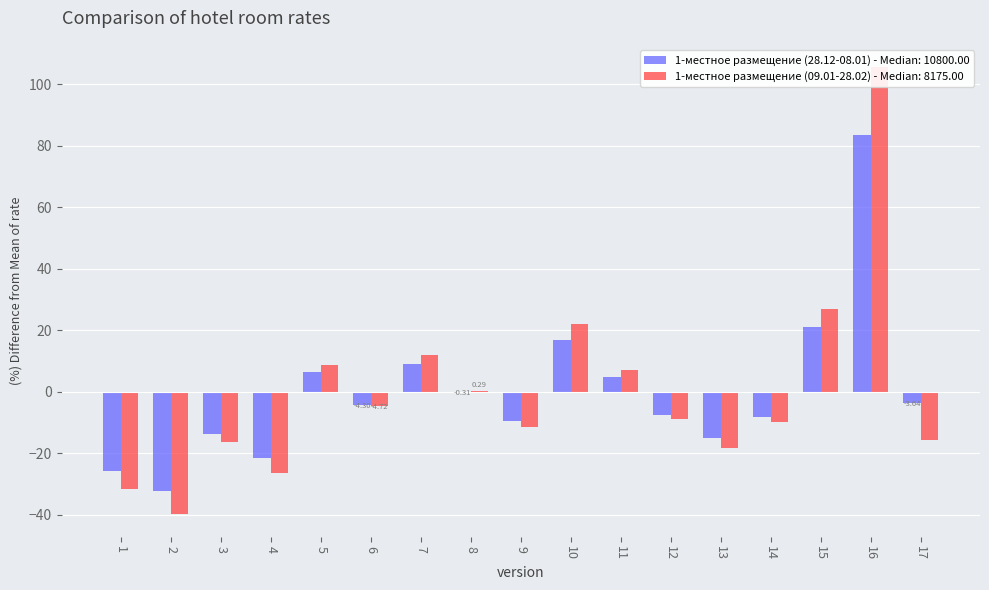

Which series has the largest total across all categories?

1-местное размещение (09.01-28.02)